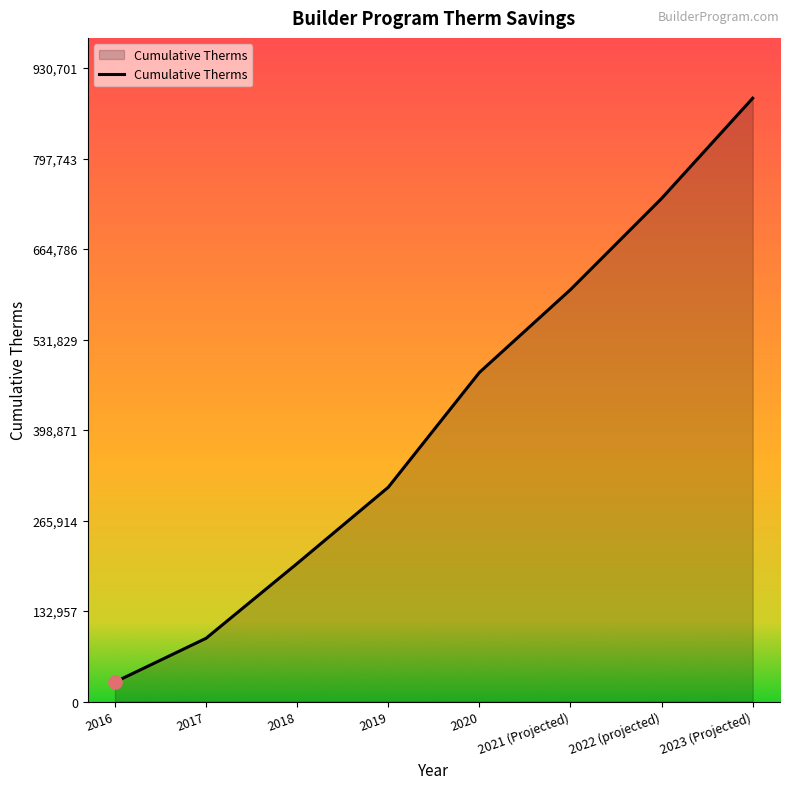

What is the ratio of the value at 2021 (Projected) to the value at 2016?

21.1